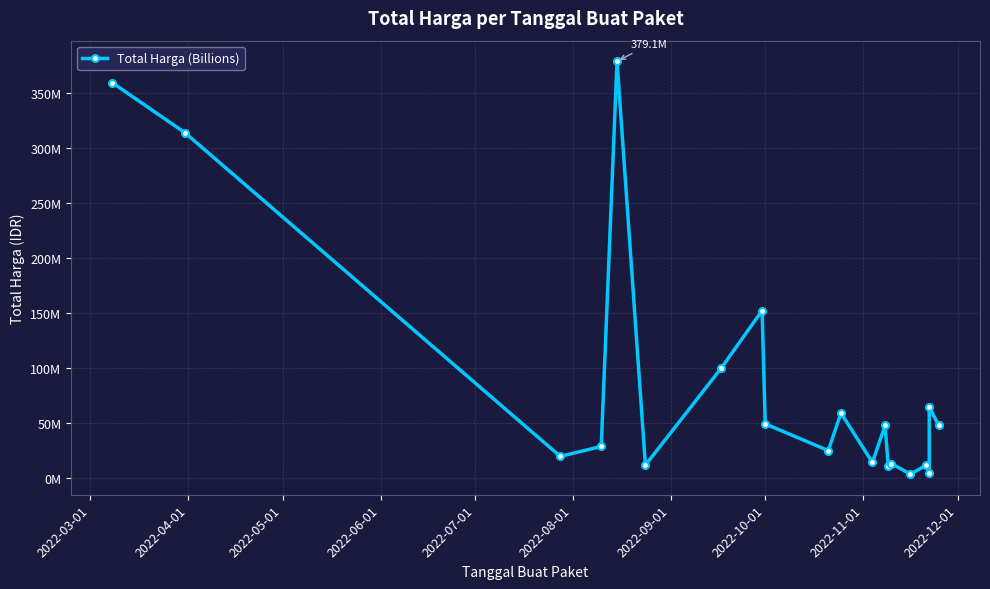

What is the minimum value shown in the chart?

3825000